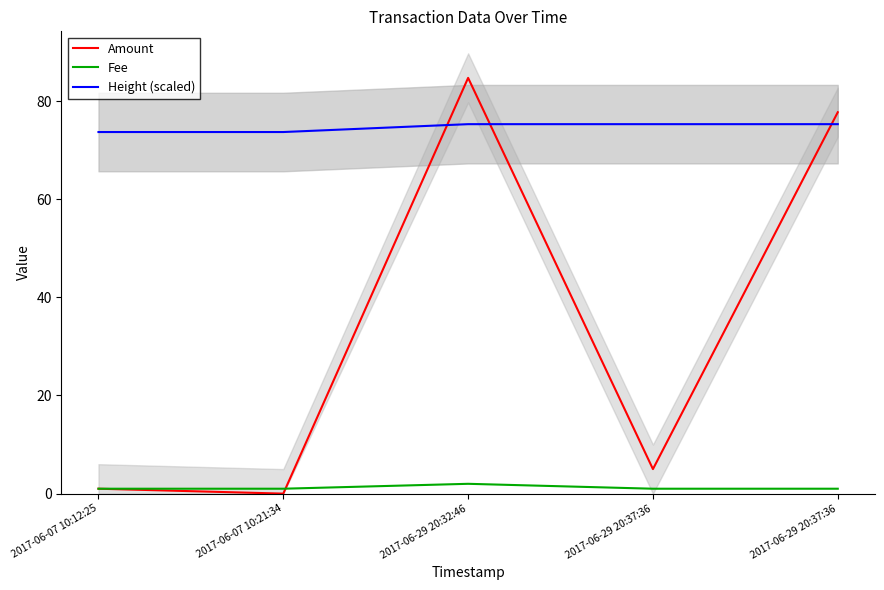

At how many categories does at least one series exceed 38?

5